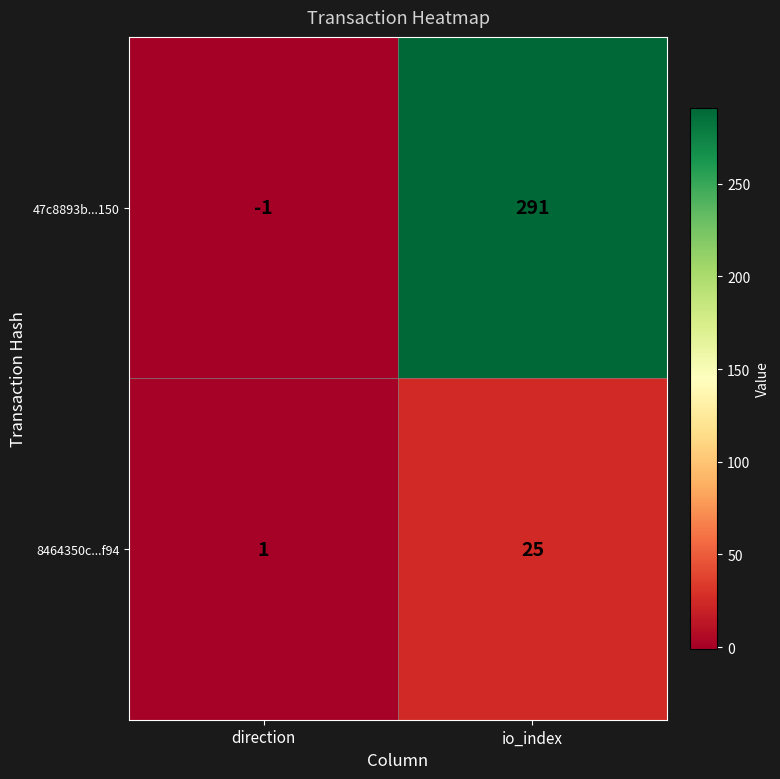

How many series are shown in this chart?

2